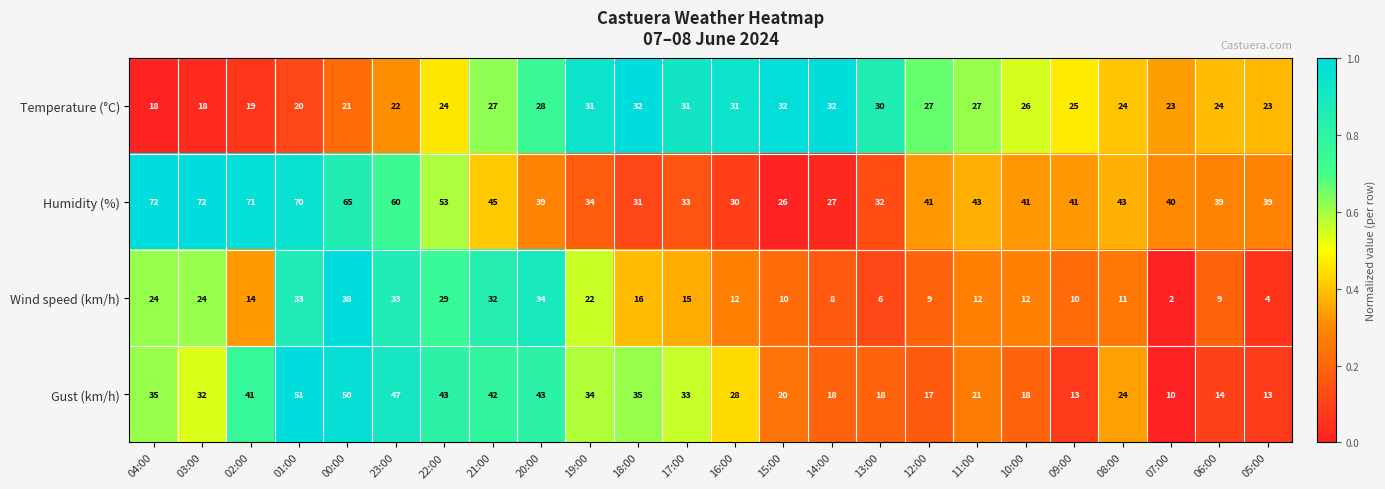

Which series has the largest range (max minus min)?

Humidity (%)